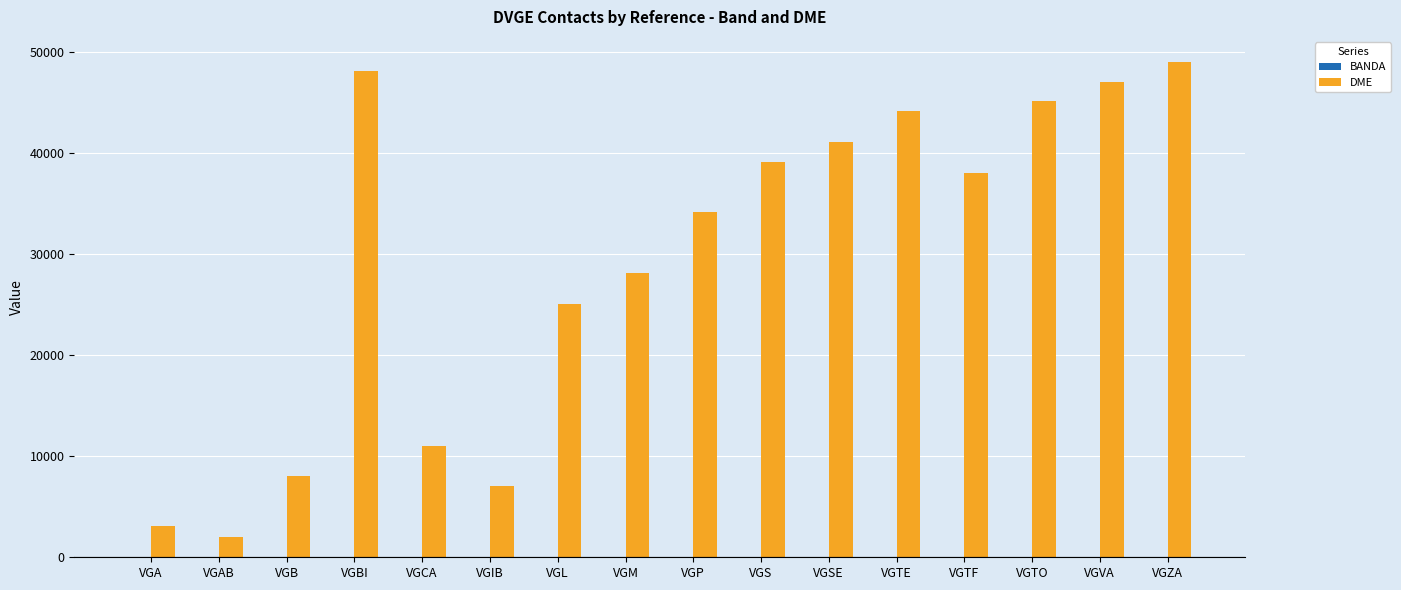

Which series has the largest total across all categories?

DME